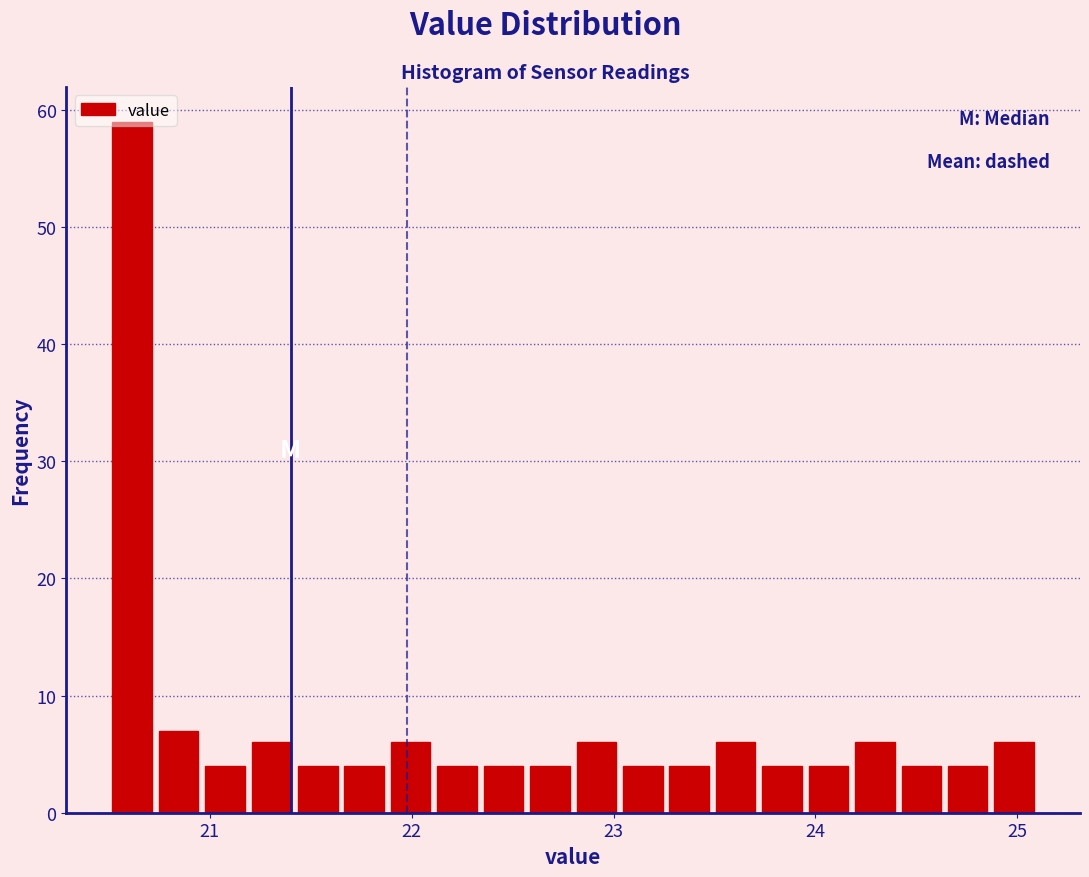

Around what value on the x-axis is the tallest bar? Give the approximate position of its centre, as read against the axis.

20.6